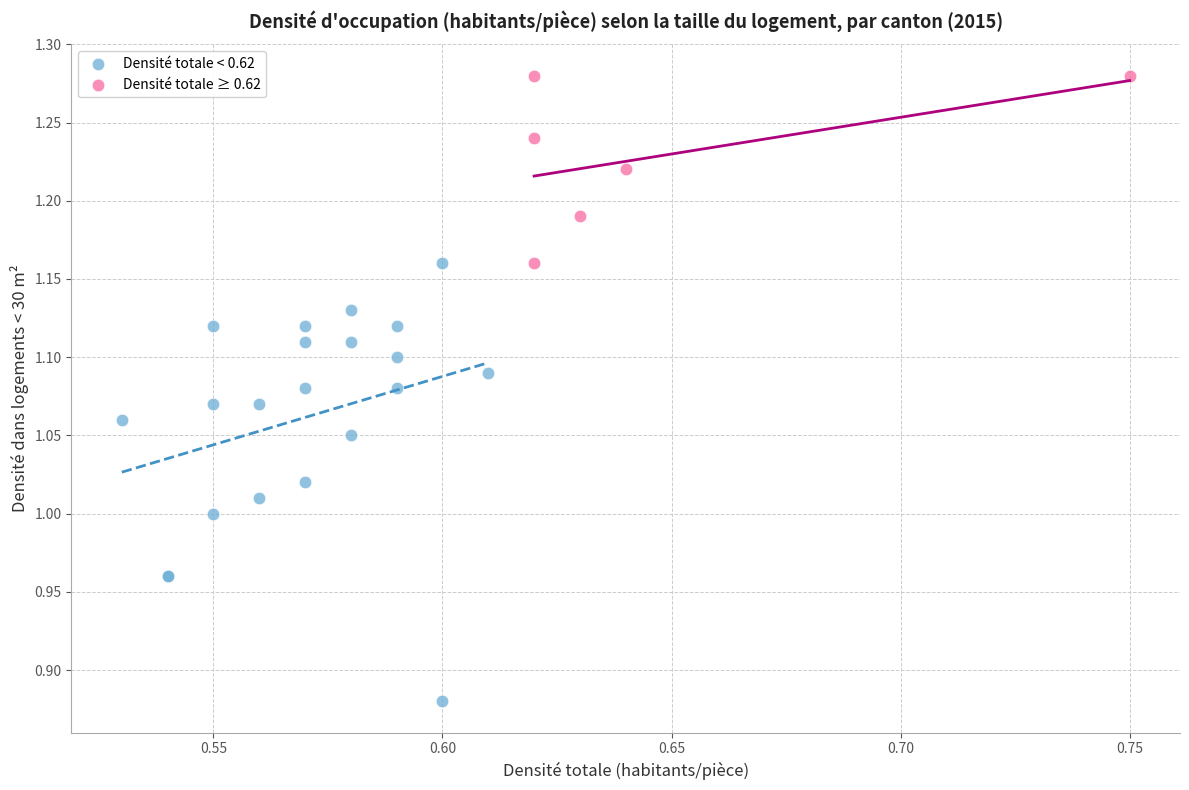

What are all the series names shown in the legend?

Densité totale < 0.62, Densité totale ≥ 0.62